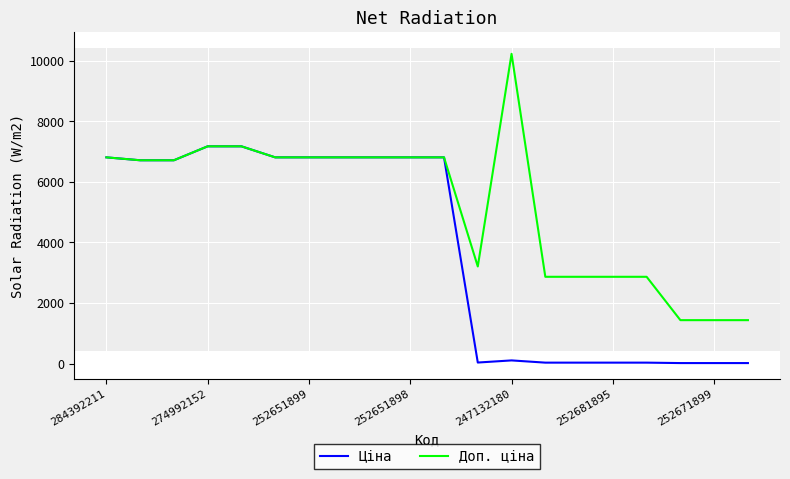

Which series has the largest total across all categories?

Доп. ціна